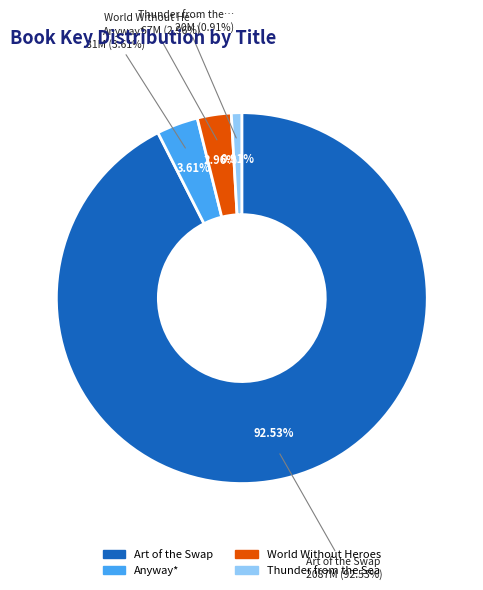

Combined, what portion of the pie is Art of the Swap and Anyway*?

96.1%